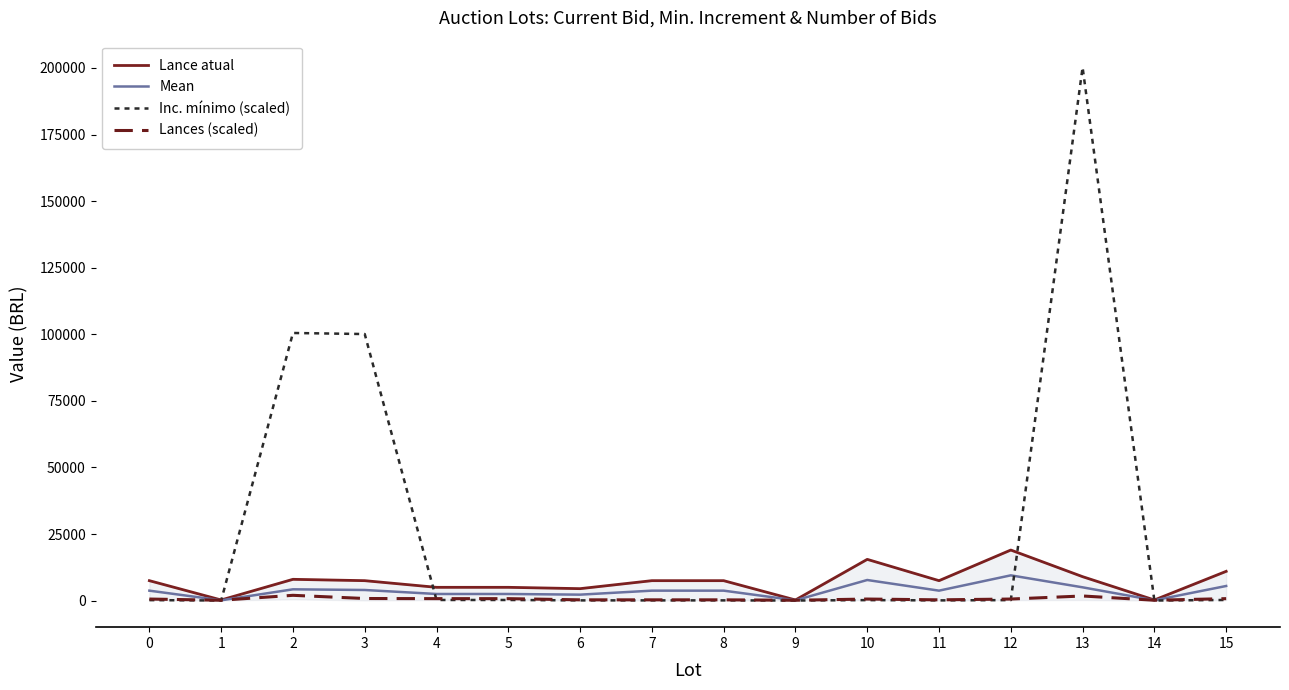

At how many categories does at least one series exceed 44396?

3